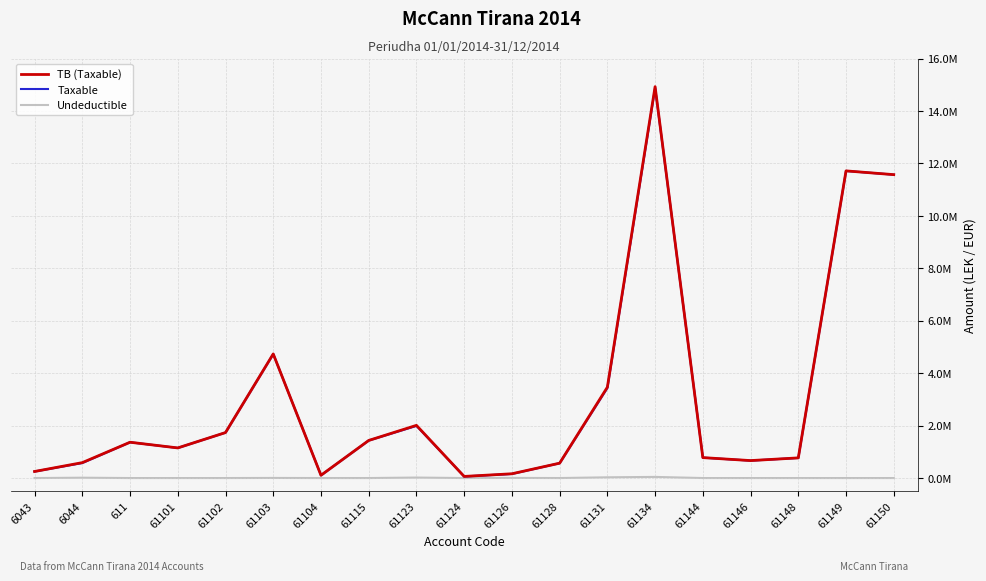

Count the number of data series in this chart.

3